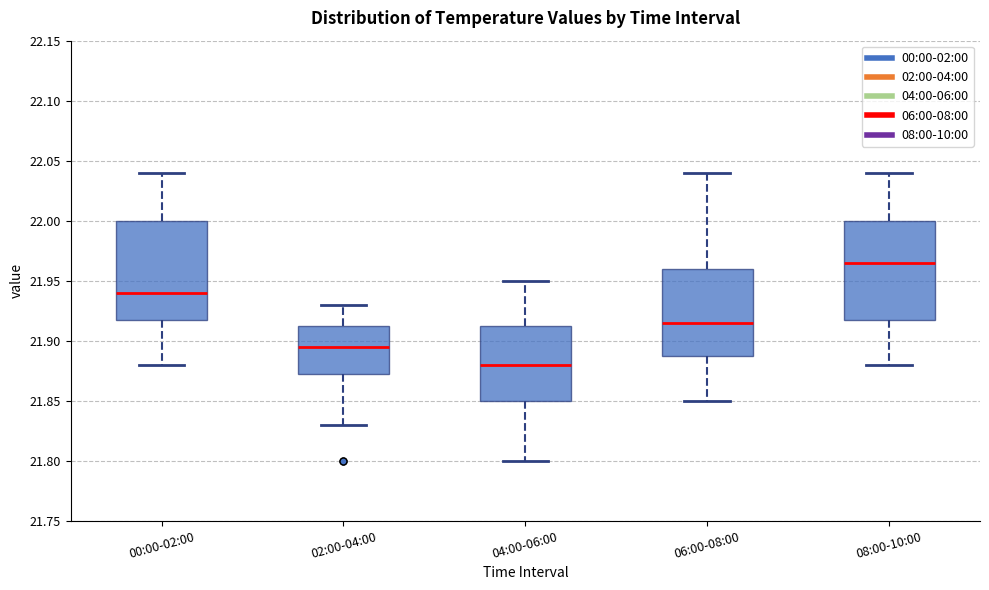

Reading left to right, transcribe this box plot: for each box, give where its median line is, the range the box spans, and where its two whiskers end, as read against the y-axis. The values are not printed on the chart, so give them approximately, as read against the axis.

00:00-02:00: median 21.940, box 21.920 to 22.000, whiskers 21.880 to 22.040
02:00-04:00: median 21.895, box 21.875 to 21.915, whiskers 21.830 to 21.930
04:00-06:00: median 21.880, box 21.850 to 21.915, whiskers 21.800 to 21.950
06:00-08:00: median 21.915, box 21.890 to 21.960, whiskers 21.850 to 22.040
08:00-10:00: median 21.965, box 21.920 to 22.000, whiskers 21.880 to 22.040